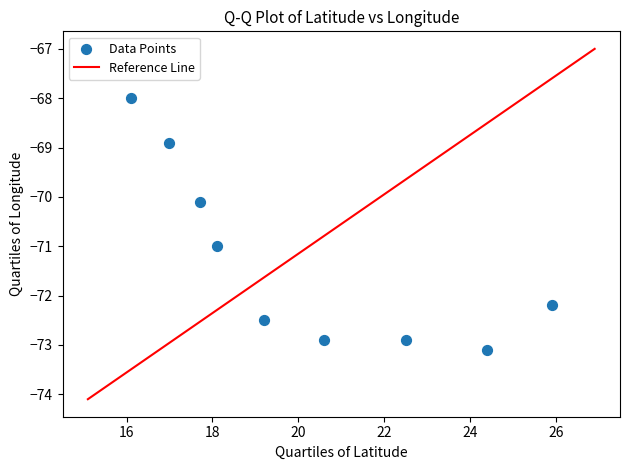

What Y value in the scatter plot is closest to -70?

-70.1